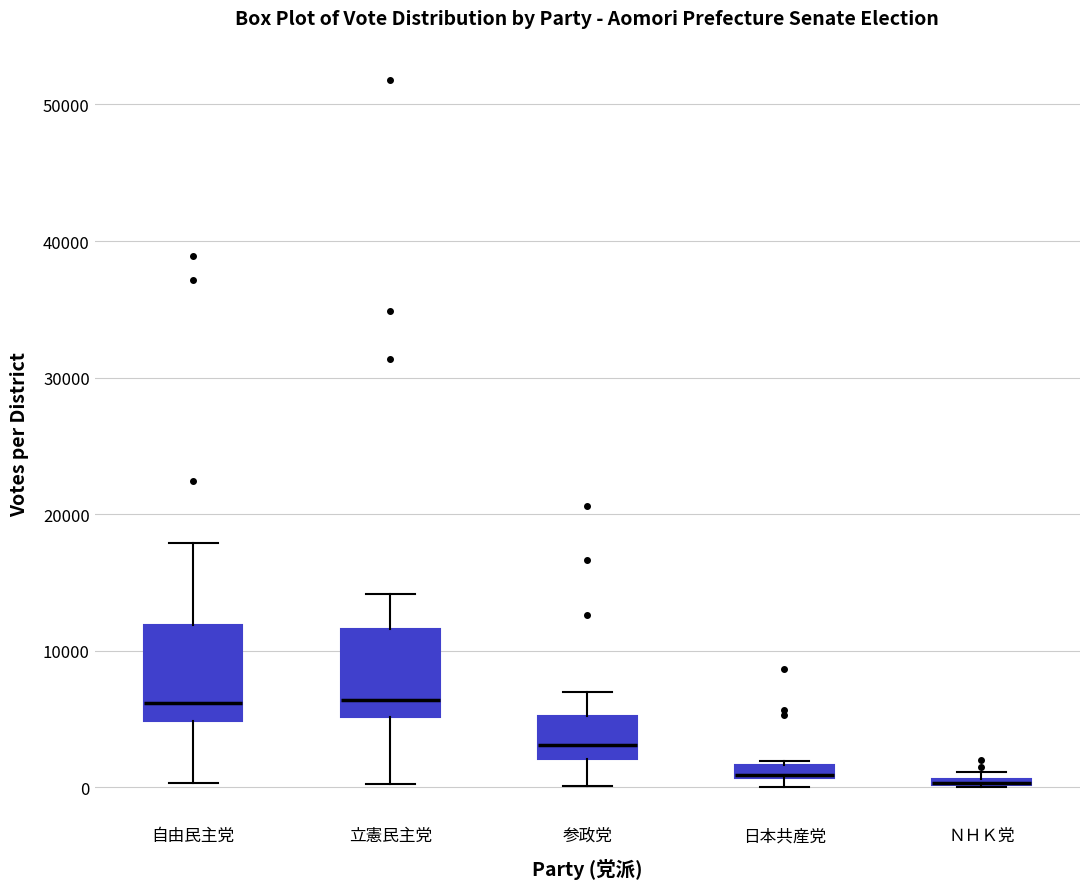

Where is the lower edge of the box for 自由民主党 on the y-axis? The values are not printed on the chart, so give them approximately, as read against the axis.

5000